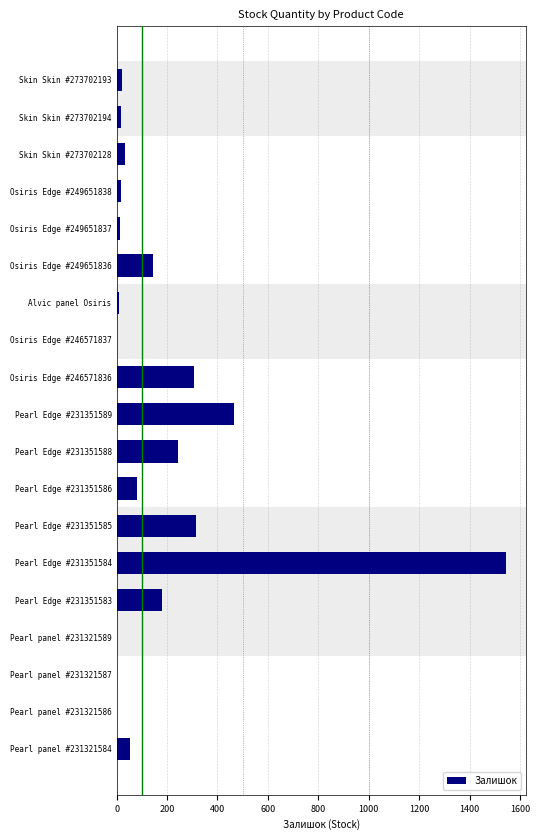

What is the change in value from Pearl Edge #231351589 to Pearl Edge #231351585?

-152